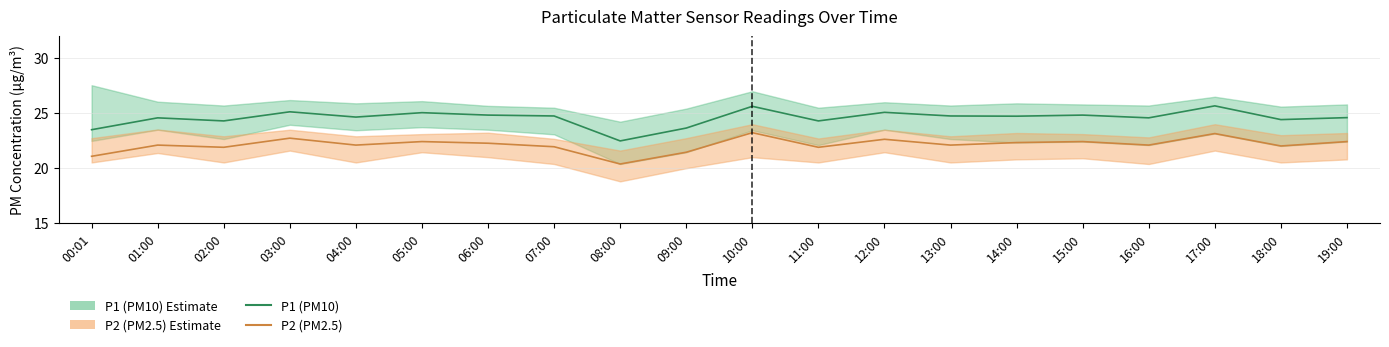

Which series has the widest spread of values?

P1 (PM10)